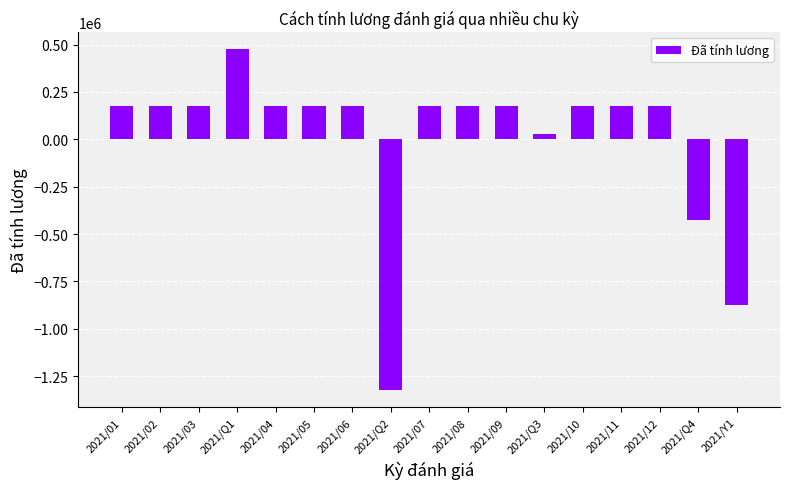

Read the value at 2021/Q3.

26470.6